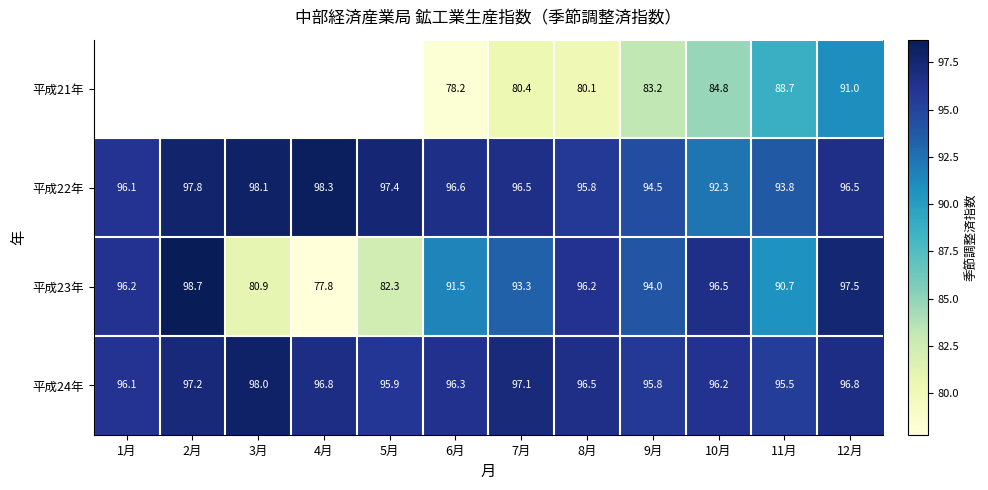

At 6月, list the series in order from smallest to largest.

平成21年, 平成23年, 平成24年, 平成22年